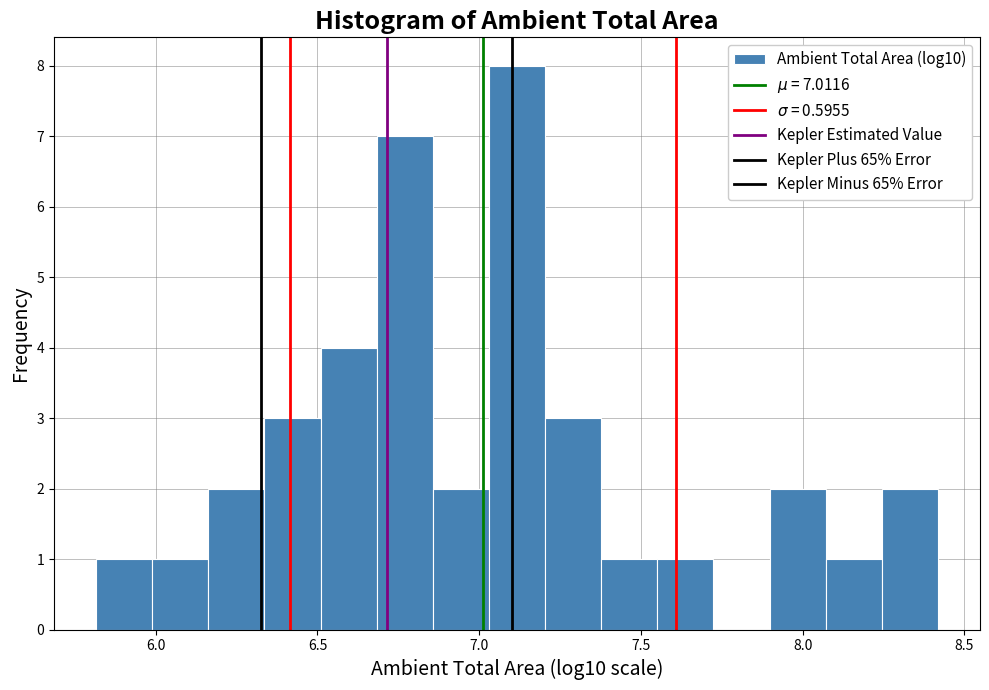

Read against the x-axis, roughly where is the centre of the tallest bar?

7.10